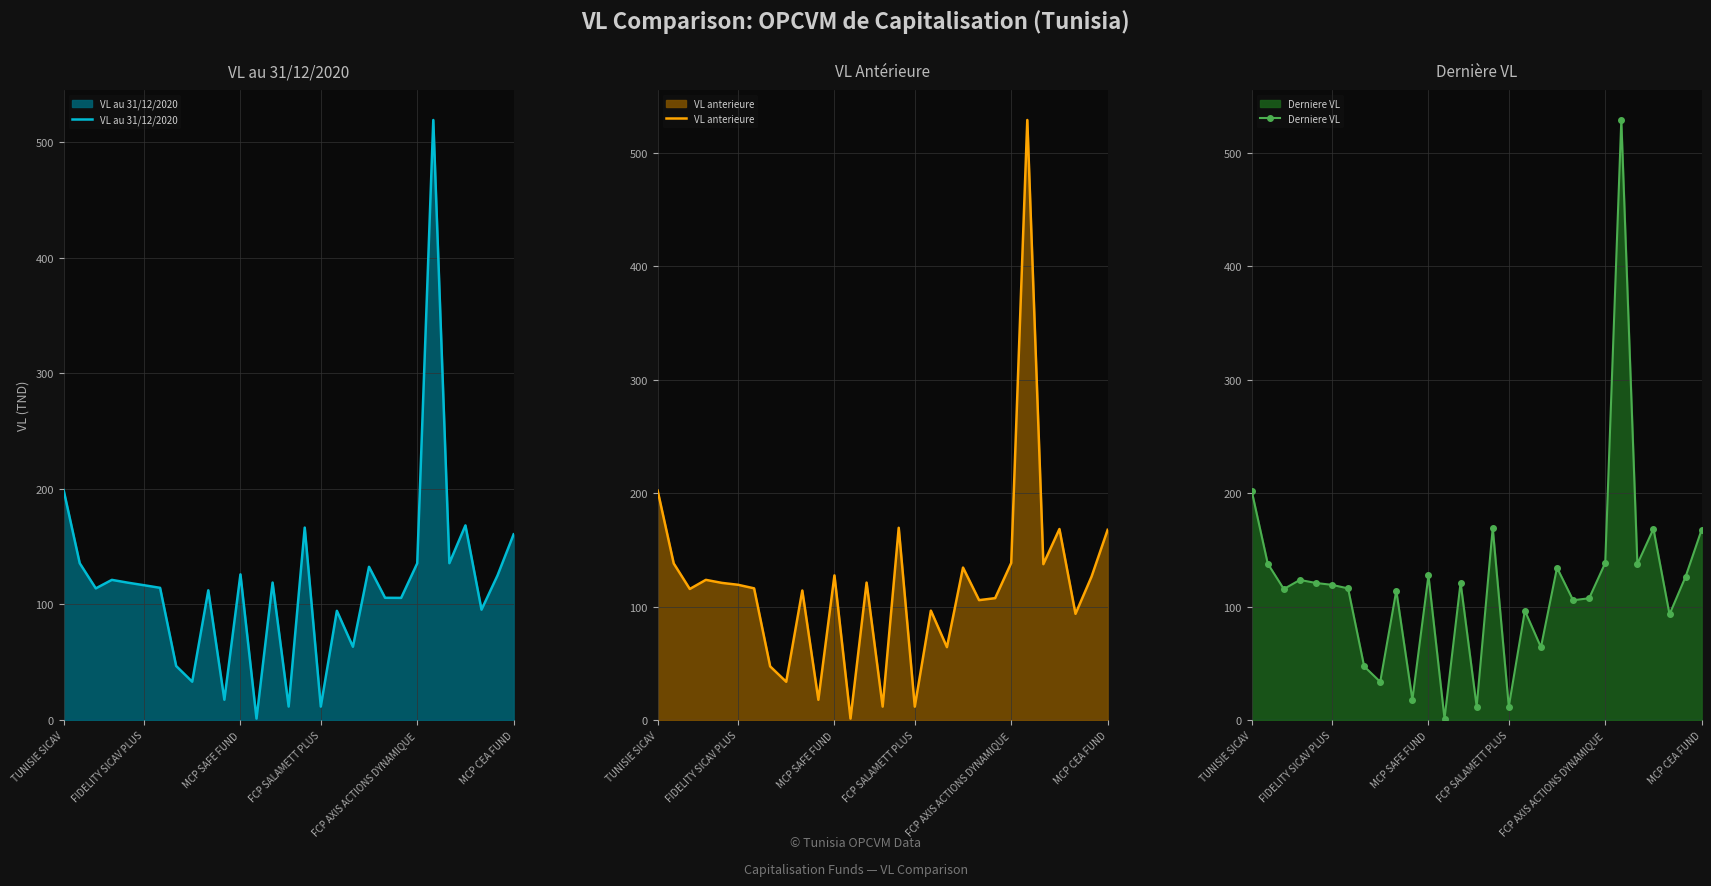

How many data points in VL anterieure are above 119?

15